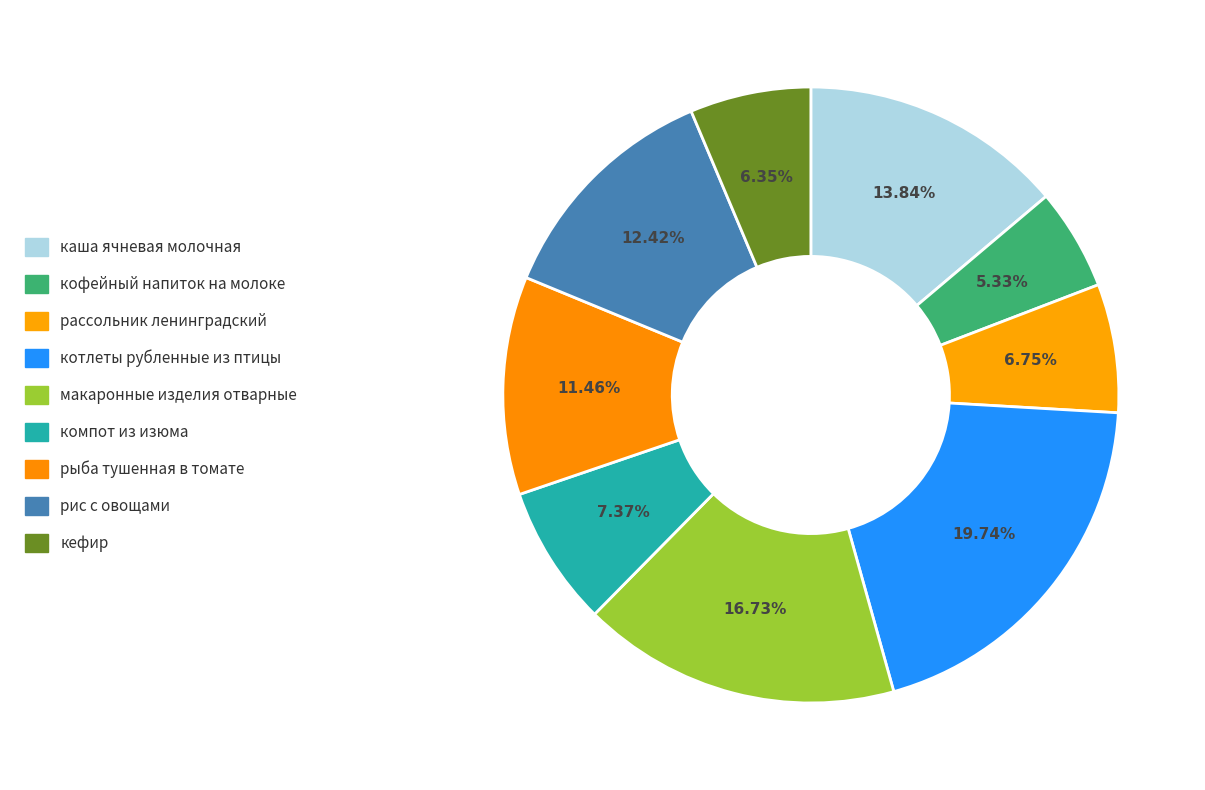

How many slices are in this pie chart?

9